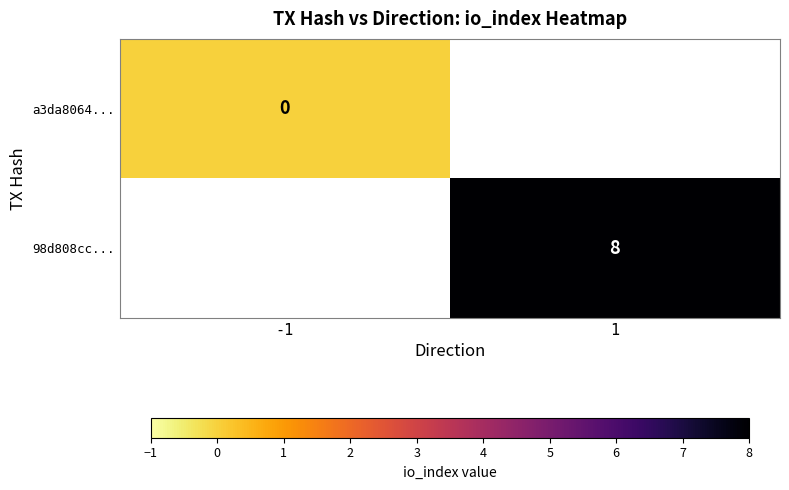

Is it true that 98d808cc... equals 8 at 1?

True